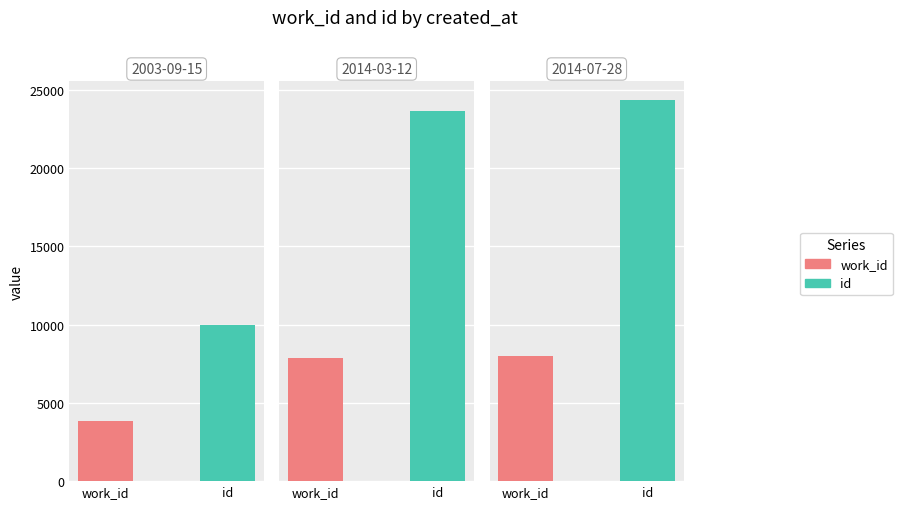

How many data points in id are above 23681?

1